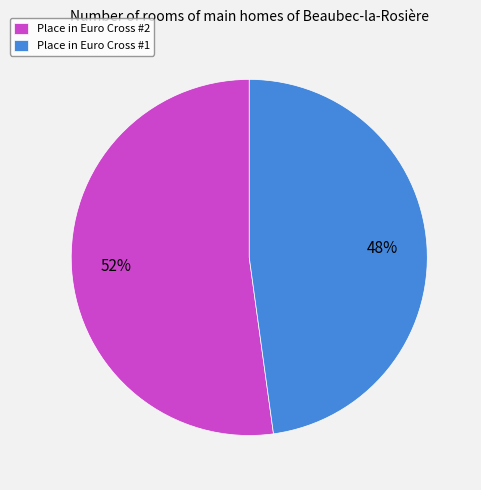

Is it true that Place in Euro Cross #2 is 62% of the pie?

False